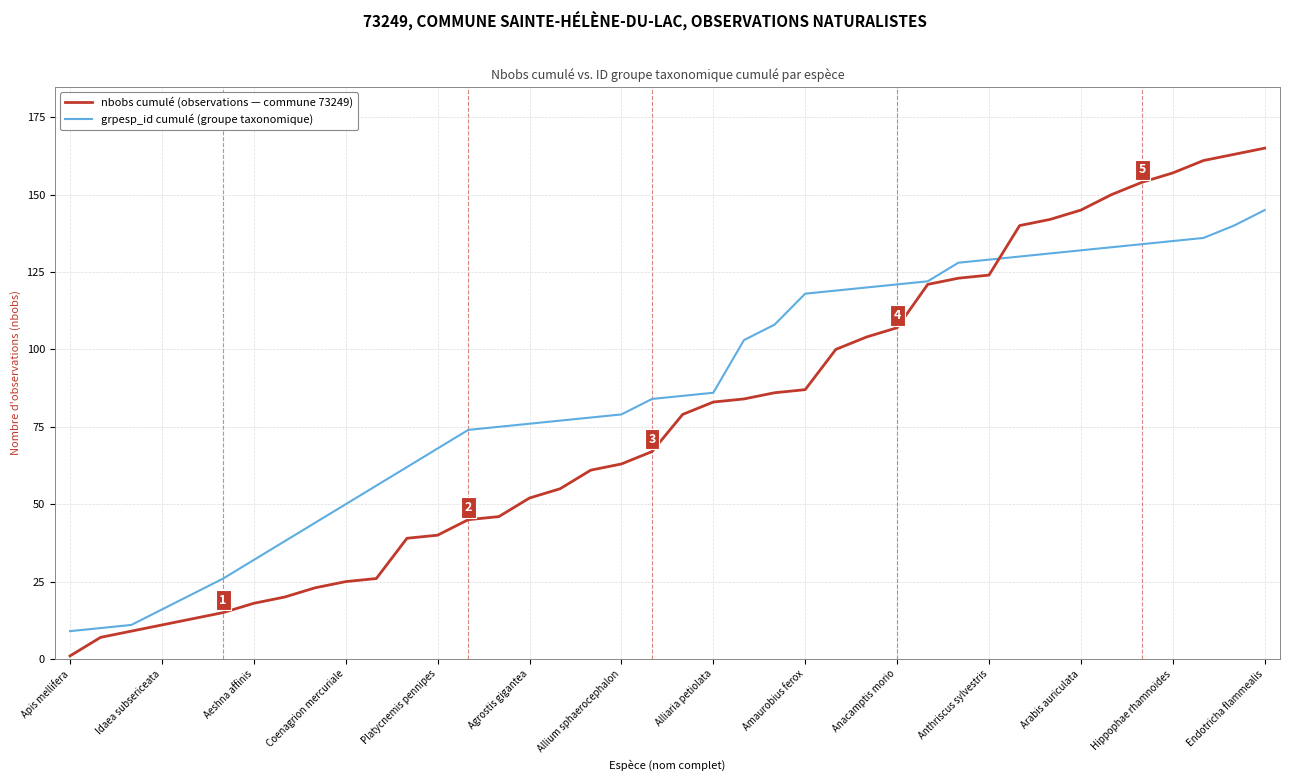

What is the greatest value displayed?

165